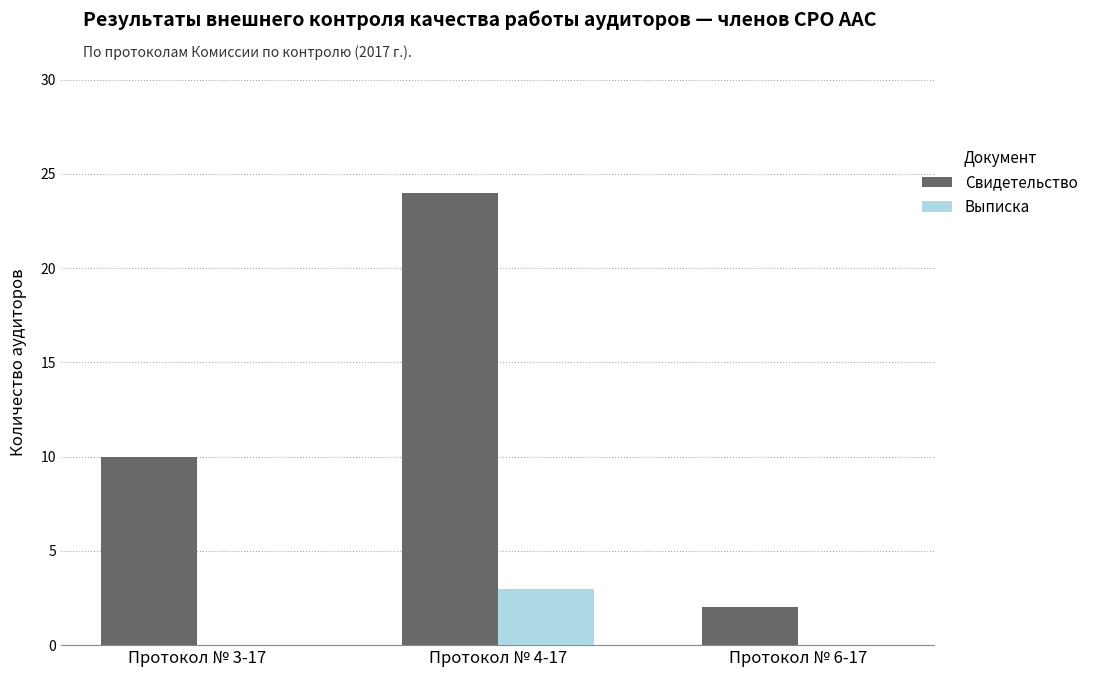

What is the average value of the Свидетельство series?

12